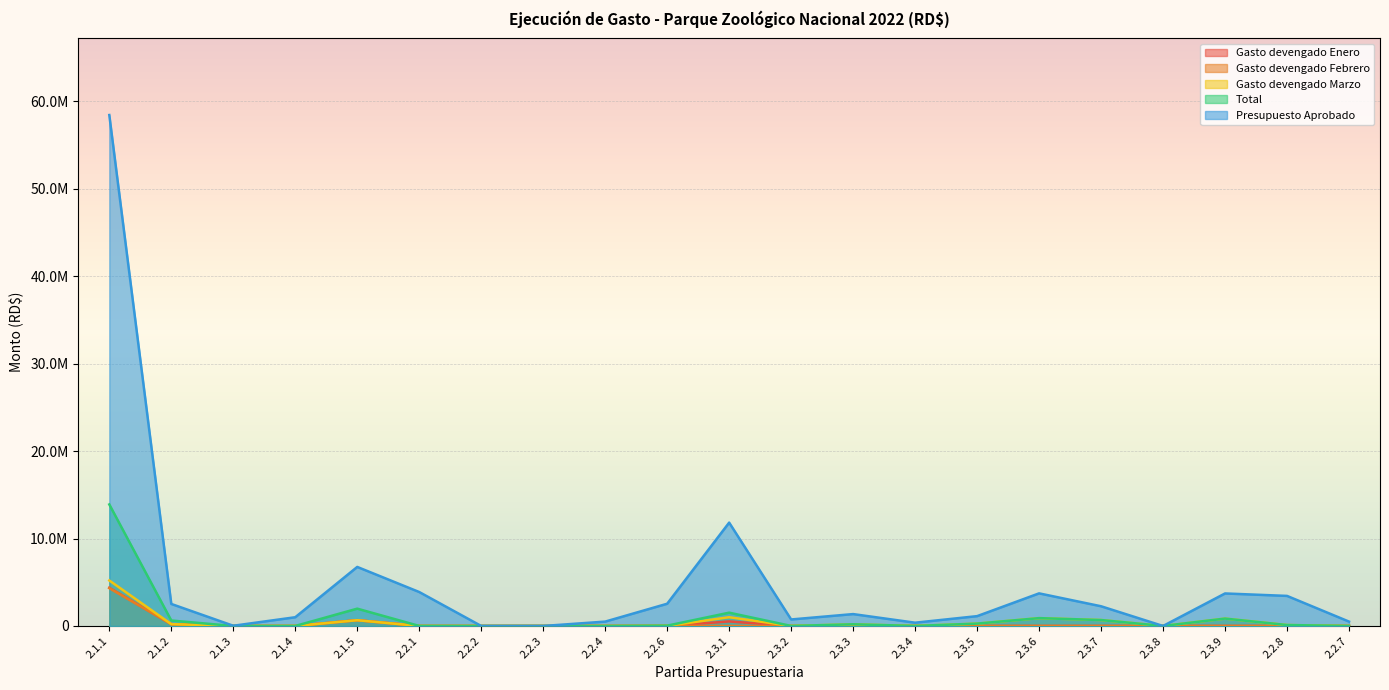

Where is Gasto devengado Febrero nearest to the value 2163689?

2.1.5